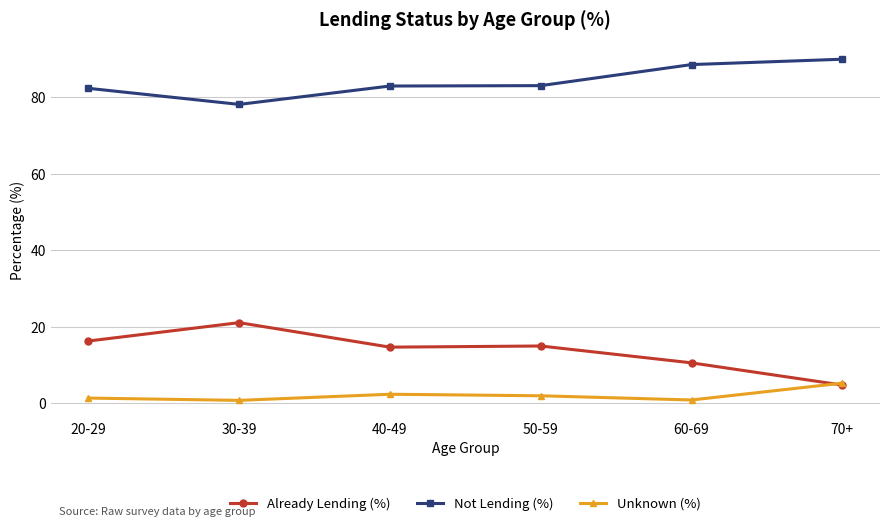

What is the minimum value for Not Lending (%)?

78.1